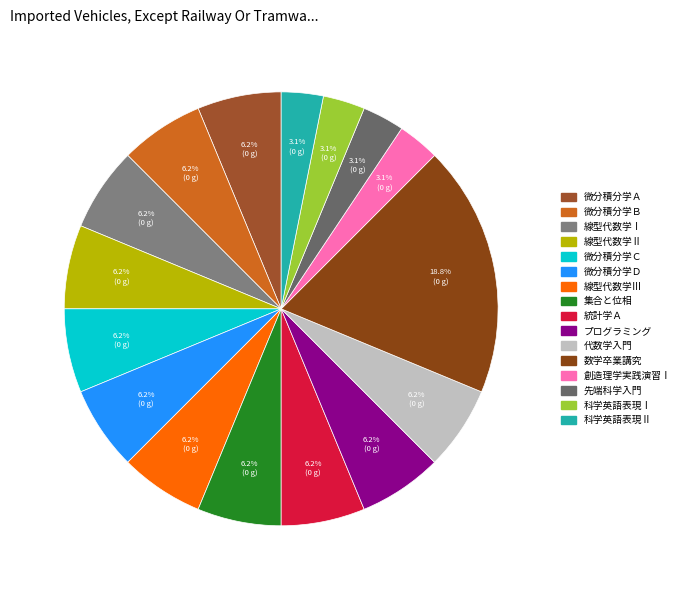

To the nearest percent, what portion does 数学卒業講究 represent?

19%